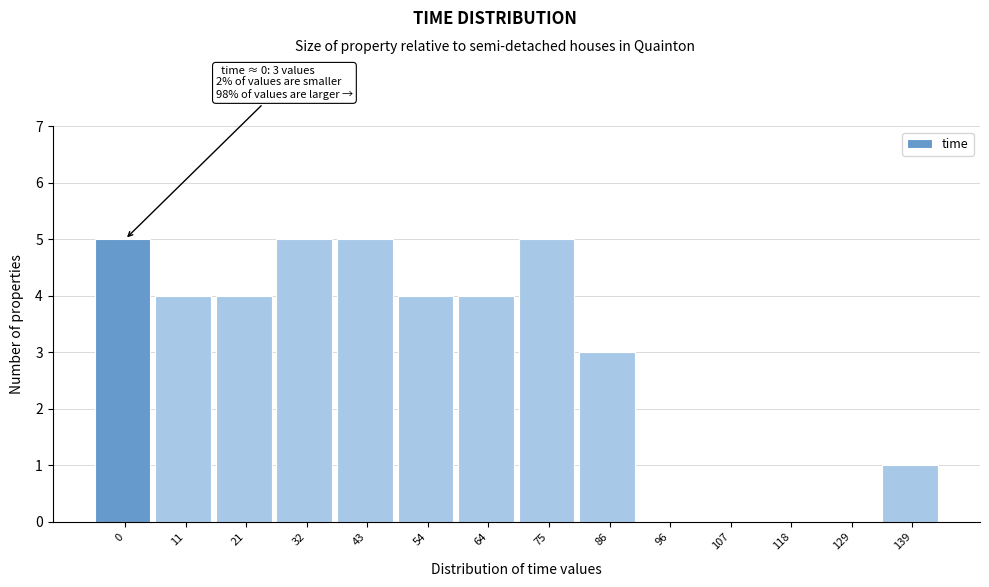

Reading left to right, list all the values displayed in this chart.

0=5	11=4	21=4	32=5	43=5	54=4	64=4	75=5	86=3	96=0	107=0	118=0	129=0	139=1